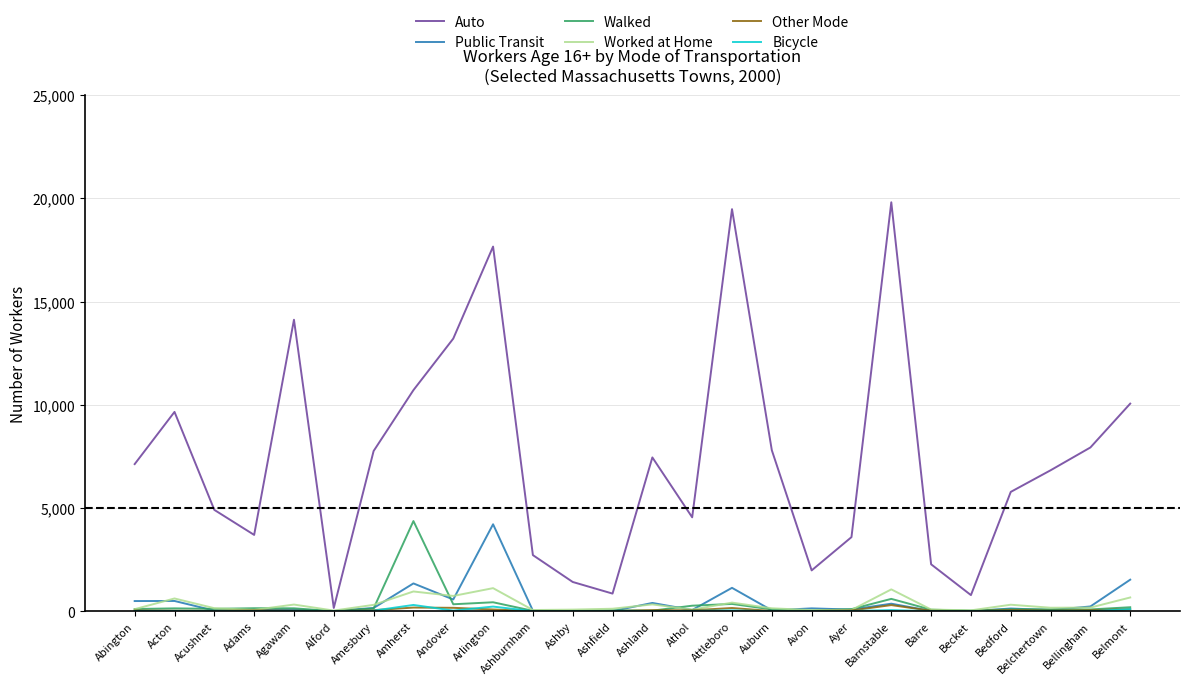

Which series has the largest total across all categories?

Auto